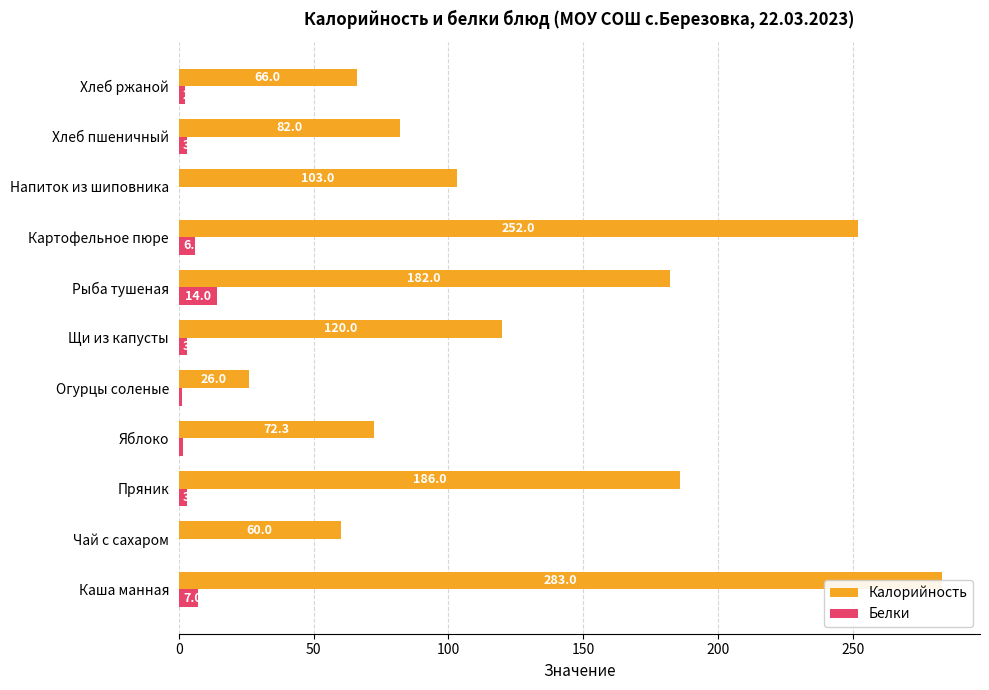

What is the approximate value of Белки at Хлеб пшеничный?

3.0